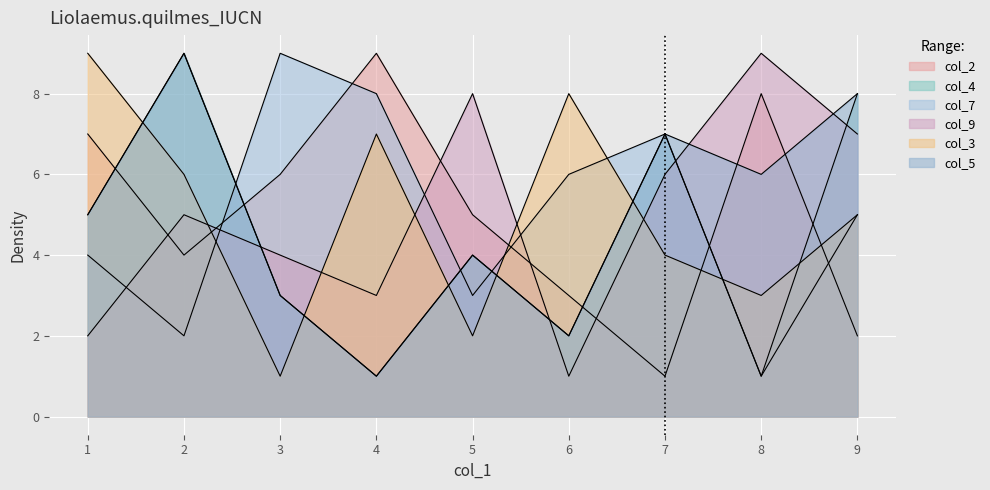

Where do col_7 and col_5 first cross each other?

9 and 3